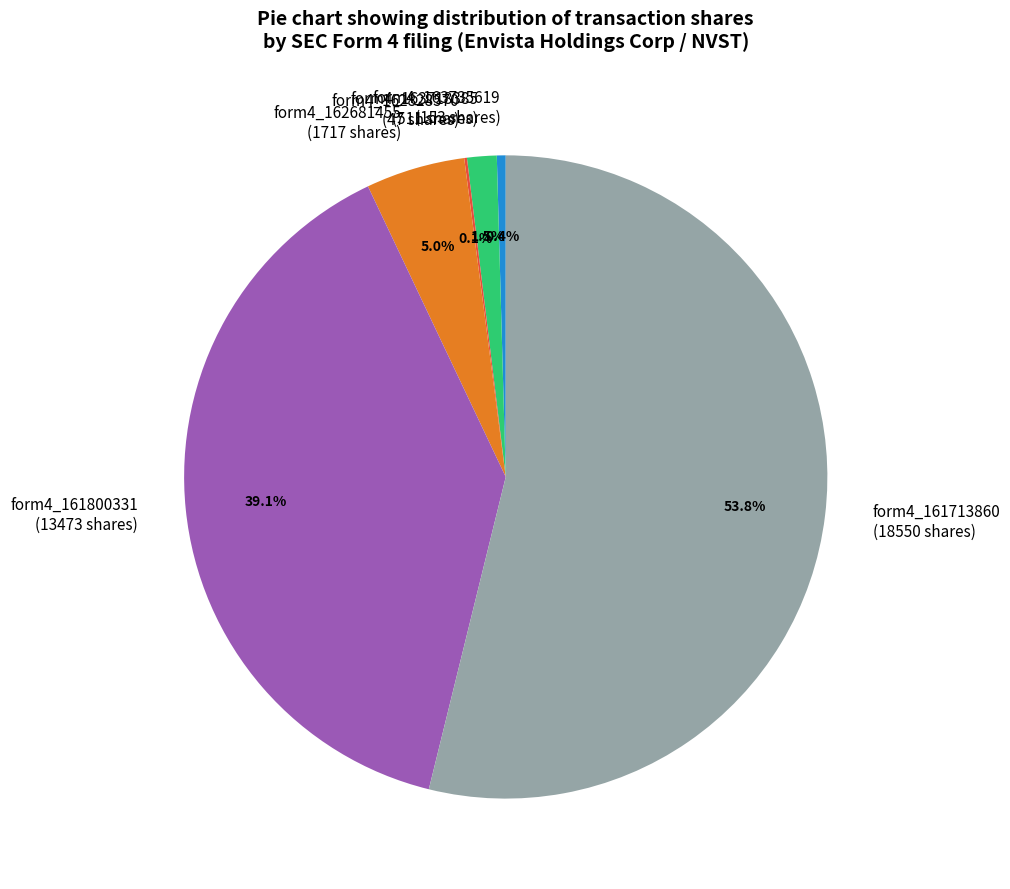

Is there any slice that represents more than half of the pie?

Yes